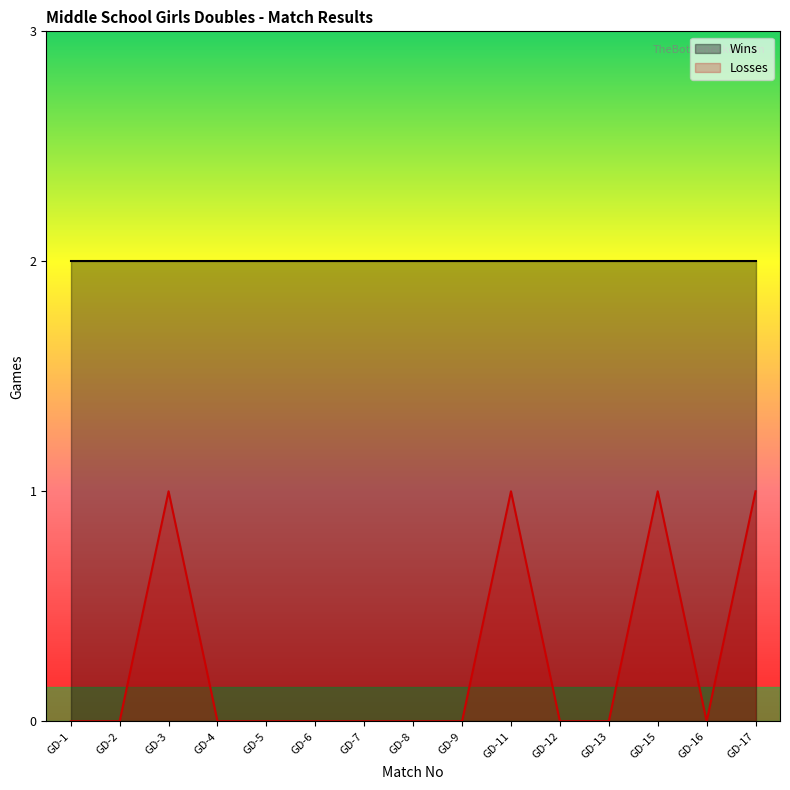

Which has a higher value, GD-2 or GD-16?

GD-2